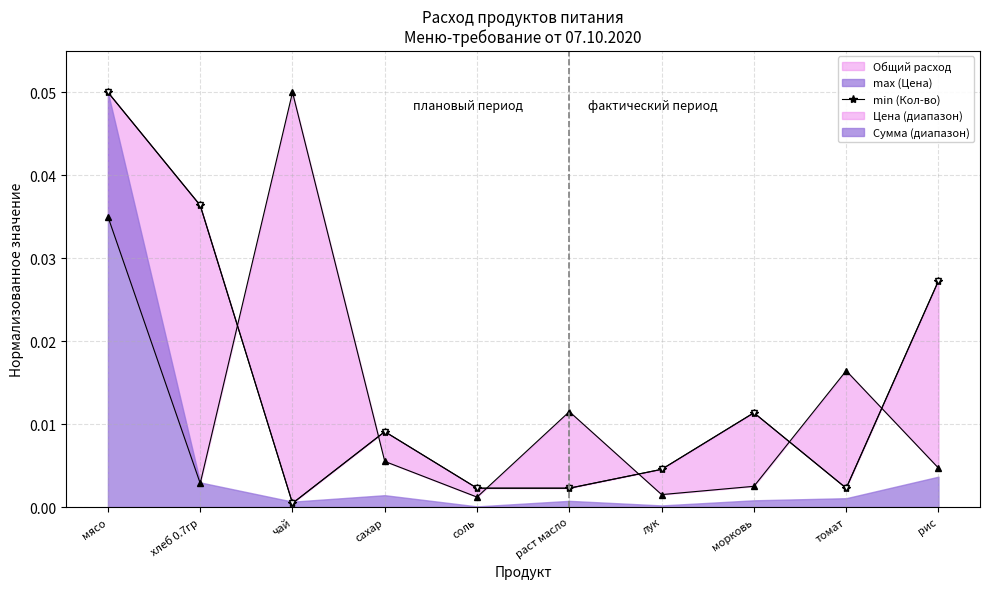

True or false: Общий расход продуктов and min (Кол-во) intersect in this chart.

False